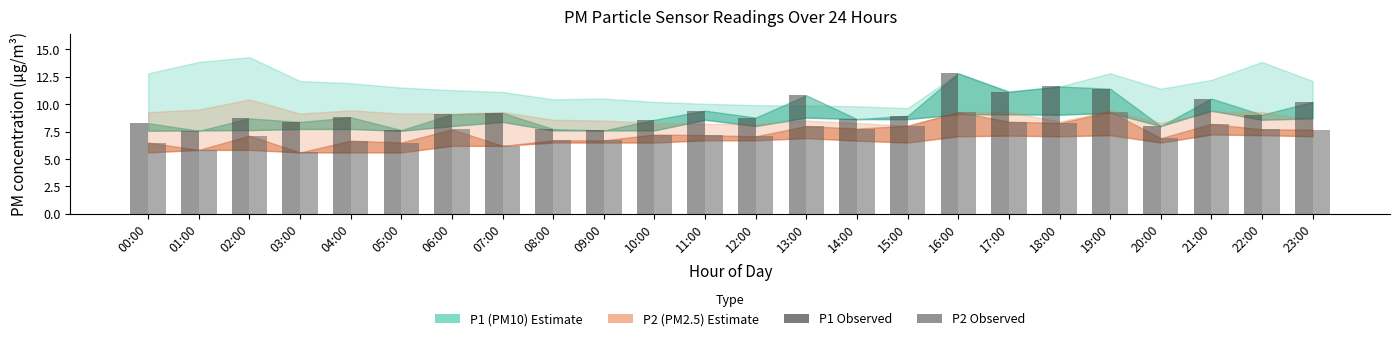

At which category is the sum across all series the highest?

16:00